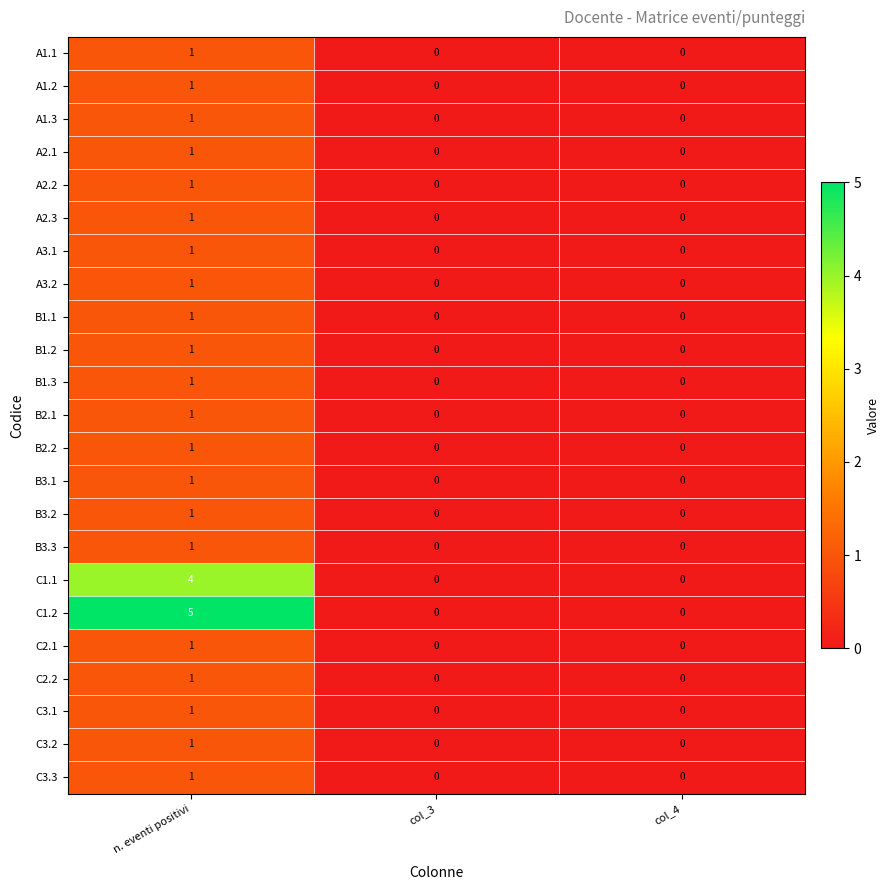

Which series has the widest spread of values?

C1.2